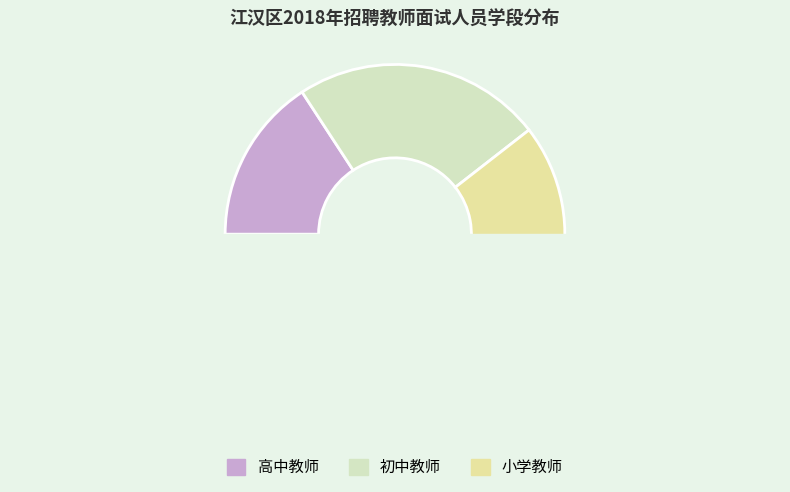

True or false: 初中数学教师 accounts for 21% of the total.

False